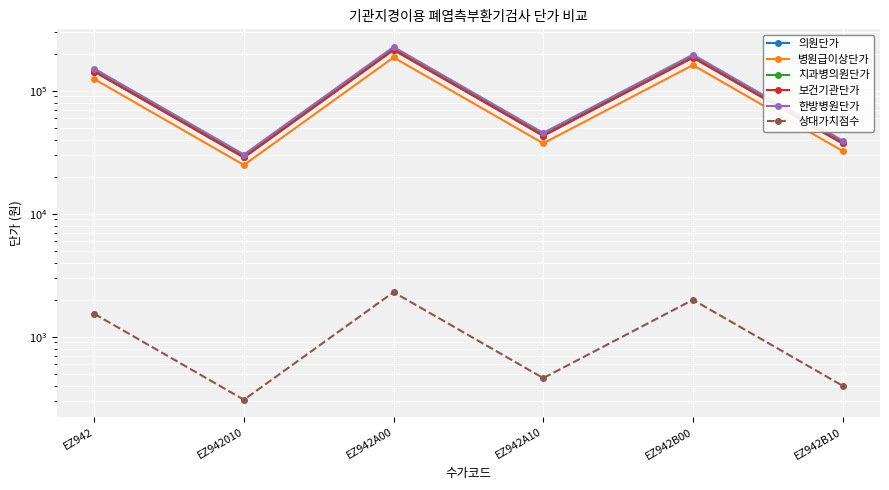

At EZ942B00, list the series in order from smallest to largest.

상대가치점수, 병원급이상단가, 보건기관단가, 의원단가, 치과병의원단가, 한방병원단가